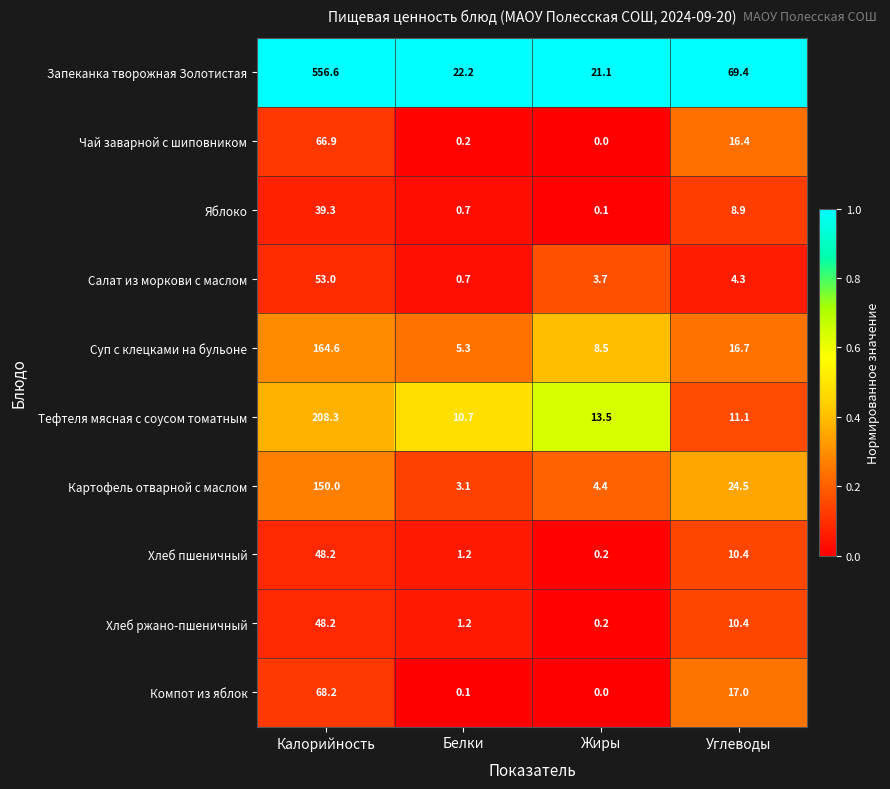

What is the total value across all series at Белки?

45.4